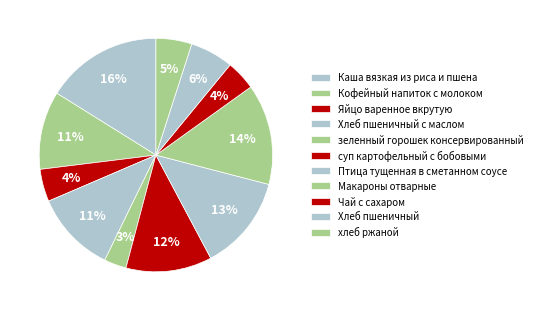

Which slice is the smallest?

зеленный горошек консервированный